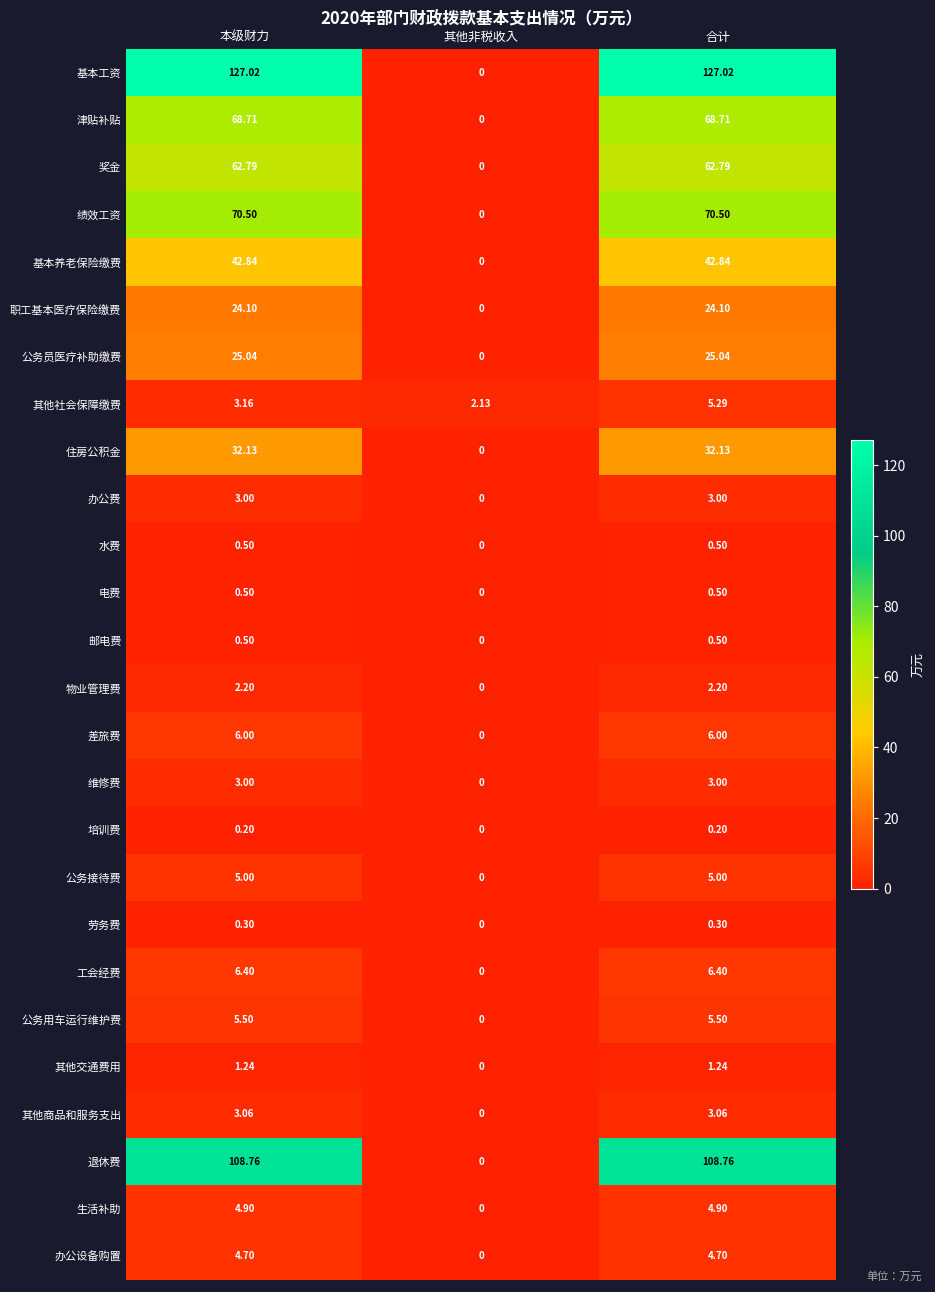

At which label is 基本工资 closest to 63?

其他非税收入